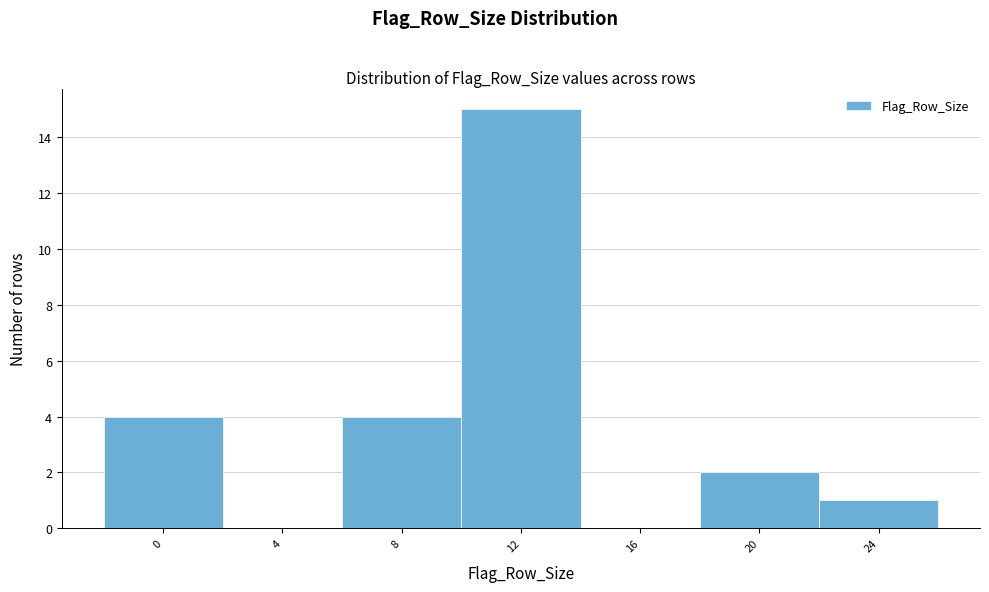

Reading left to right, extract all data points from this chart.

0=4	4=0	8=4	12=15	16=0	20=2	24=1